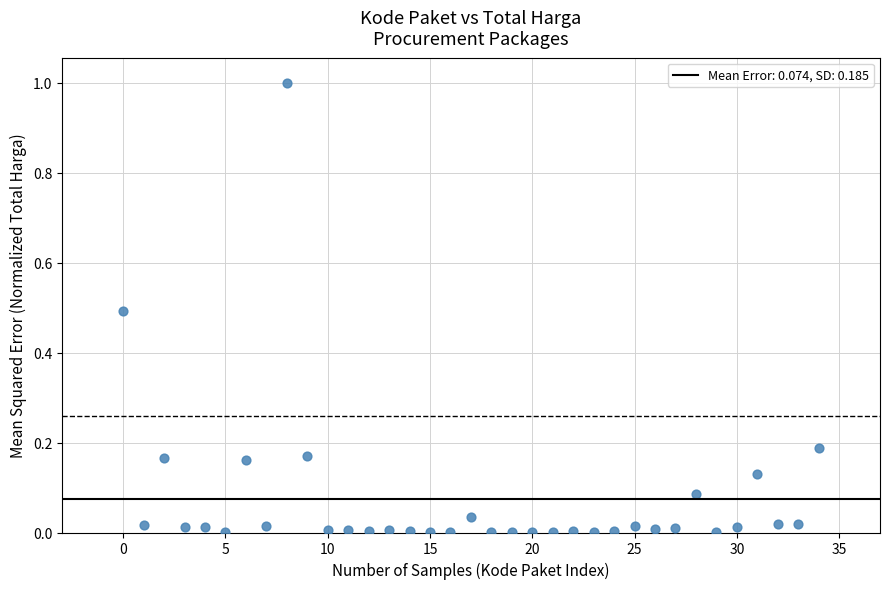

What is the range of Y values (max minus min)?

1.0